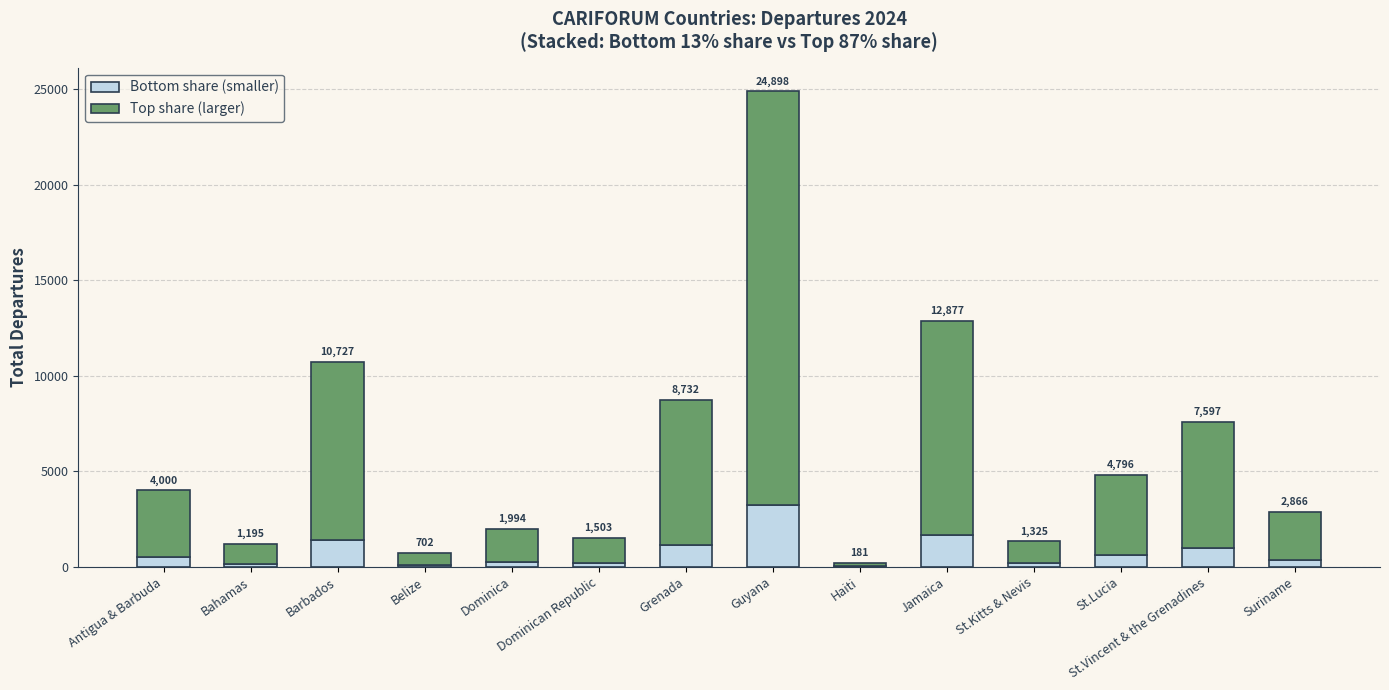

Which category has the lowest value in the Bottom share (smaller) series?

Haiti